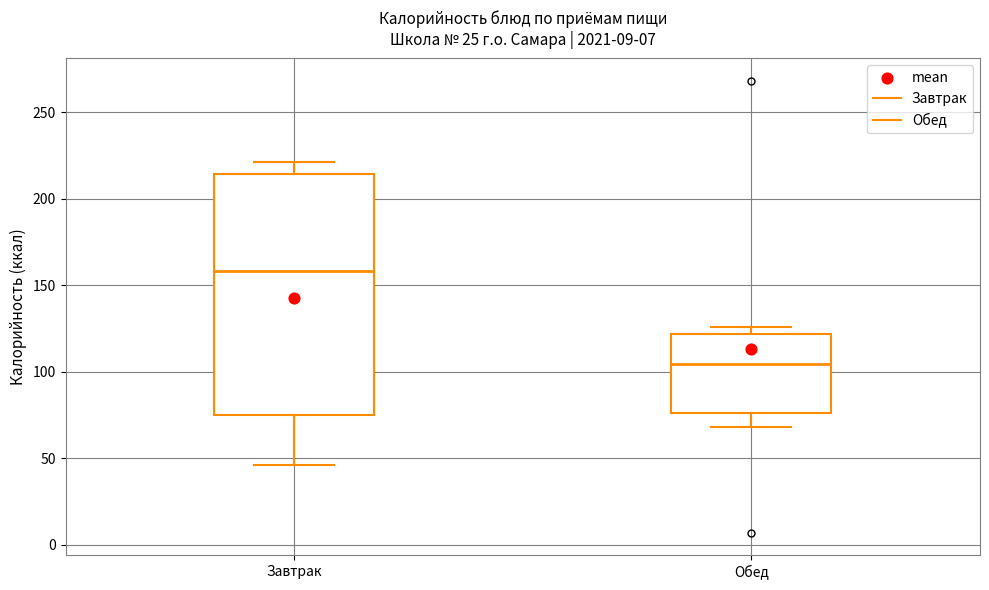

Reading left to right, transcribe this box plot: for each box, give where its median line is, the range the box spans, and where its two whiskers end, as read against the y-axis. The values are not printed on the chart, so give them approximately, as read against the axis.

Завтрак: median 160, box 75 to 215, whiskers 45 to 220
Обед: median 105, box 75 to 120, whiskers 70 to 125